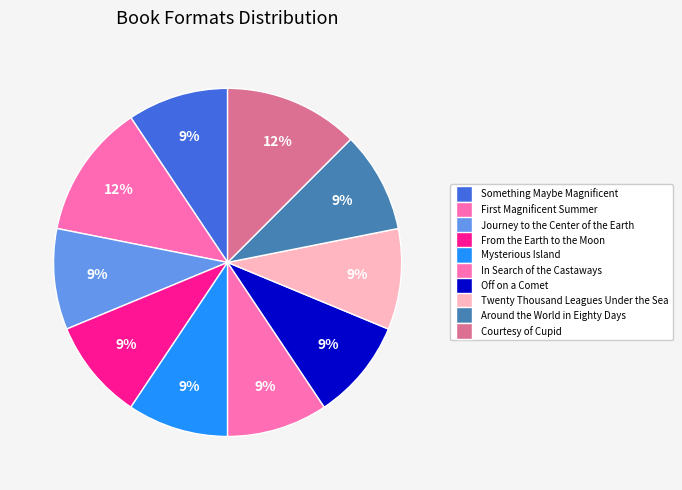

How many slices are in this pie chart?

10